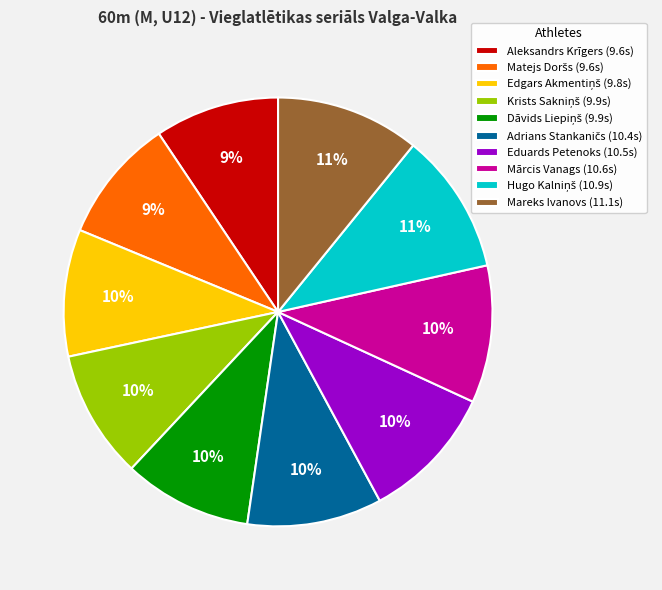

Is there a majority slice in this chart?

No